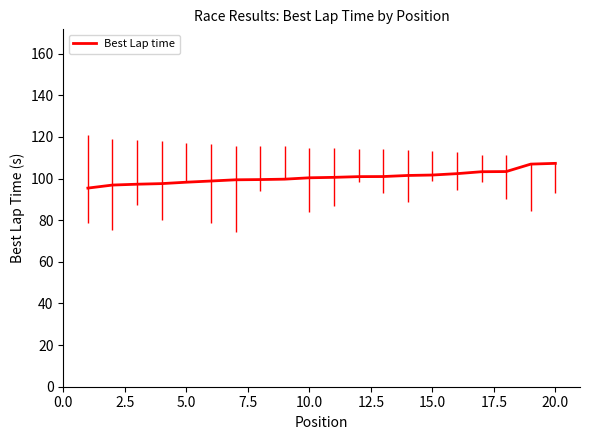

What is the smallest value displayed?

95.4